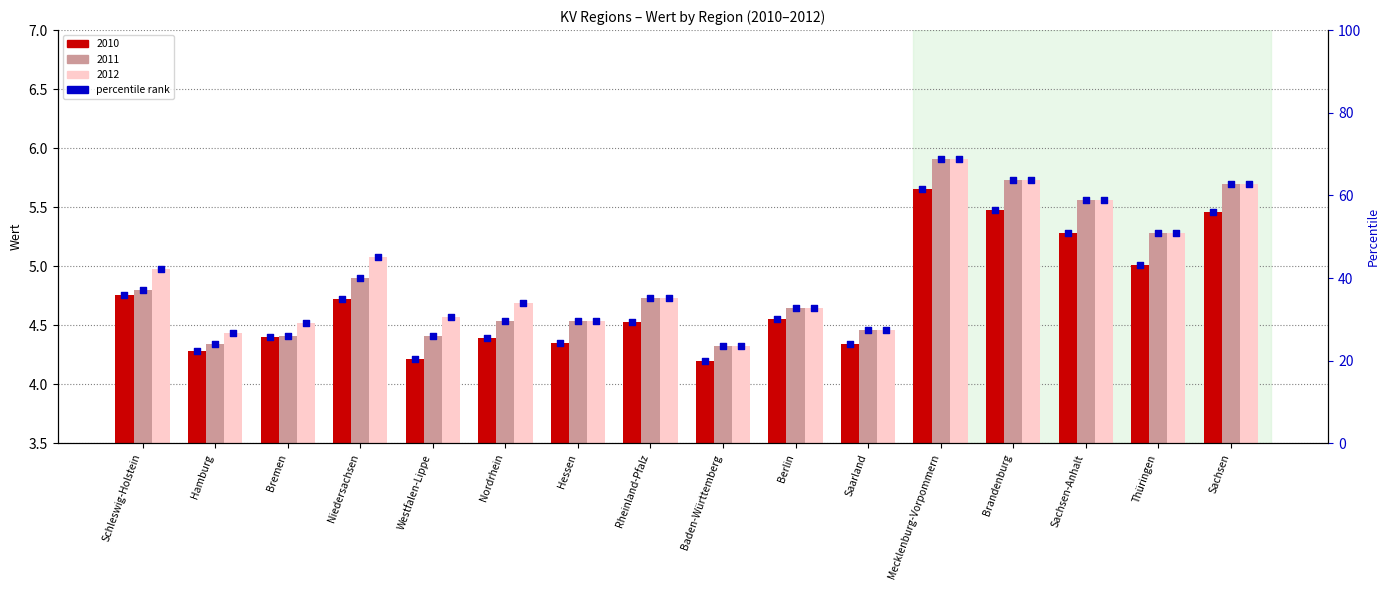

At how many categories does at least one series exceed 40?

7